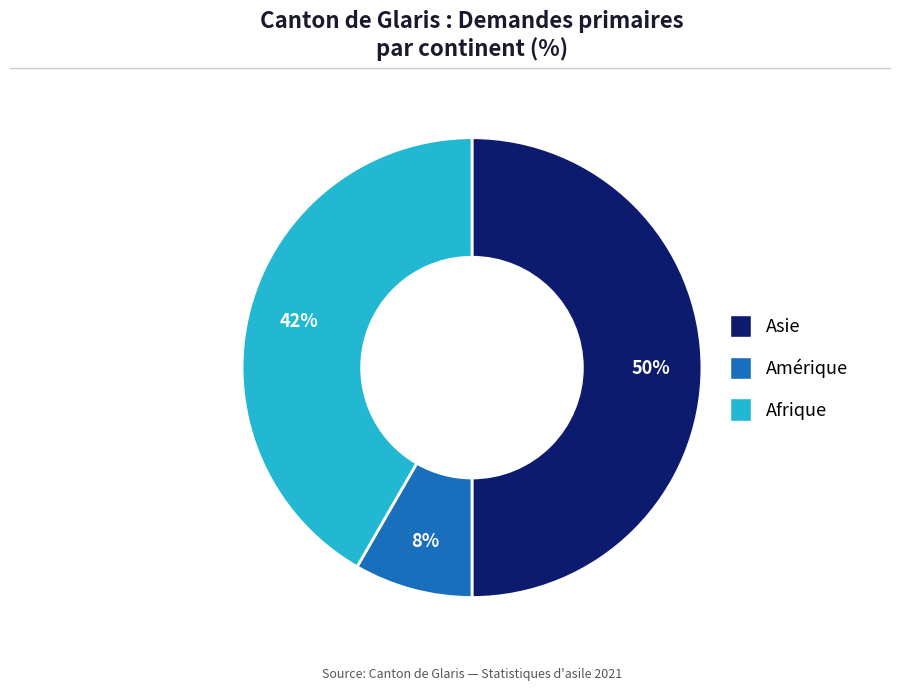

To the nearest percent, what is the average slice percentage?

33%